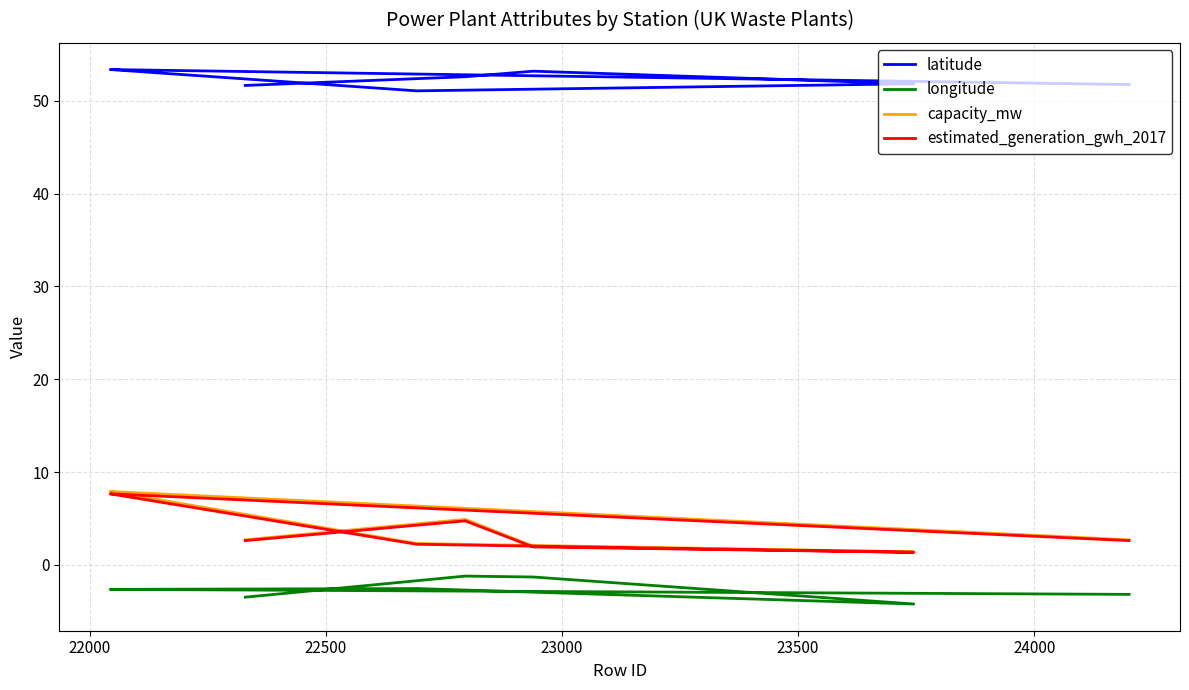

Read the capacity_mw value at 23000.

1.4